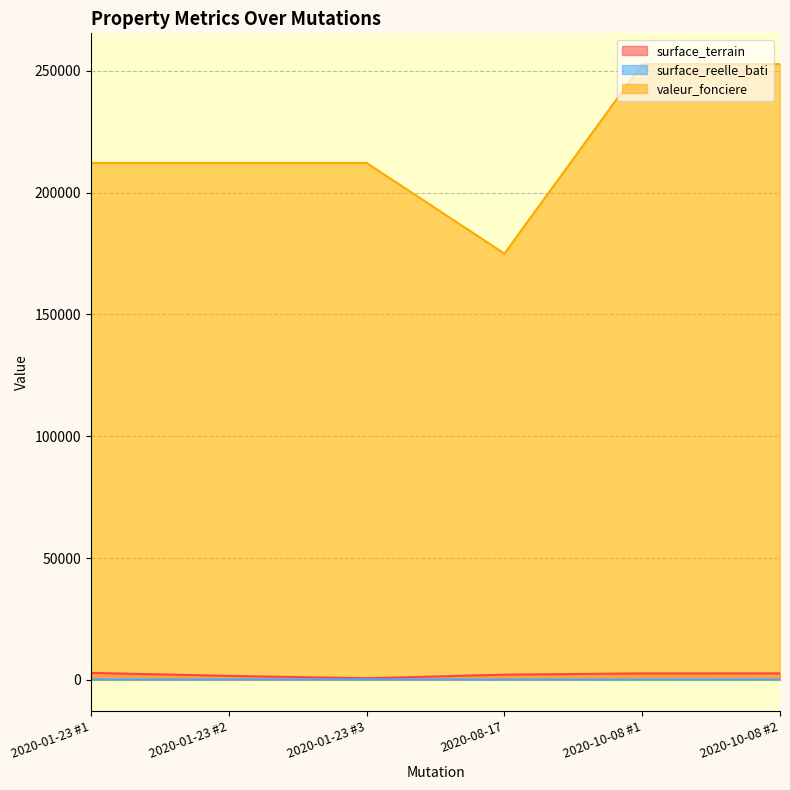

At which category is the sum across all series the highest?

2020-10-08 #2